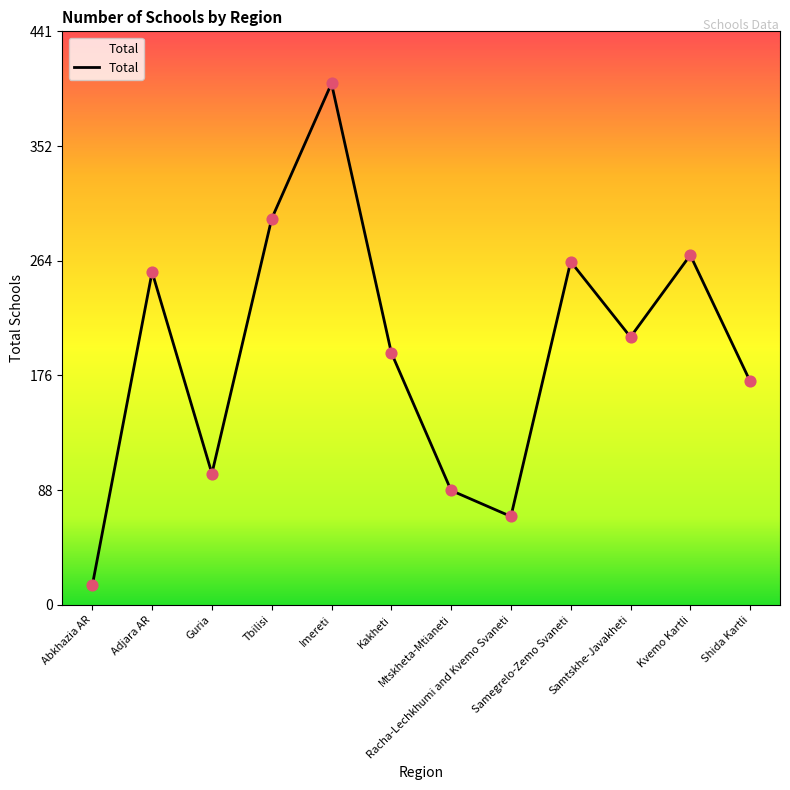

What is the change in value from Guria to Shida Kartli?

+71